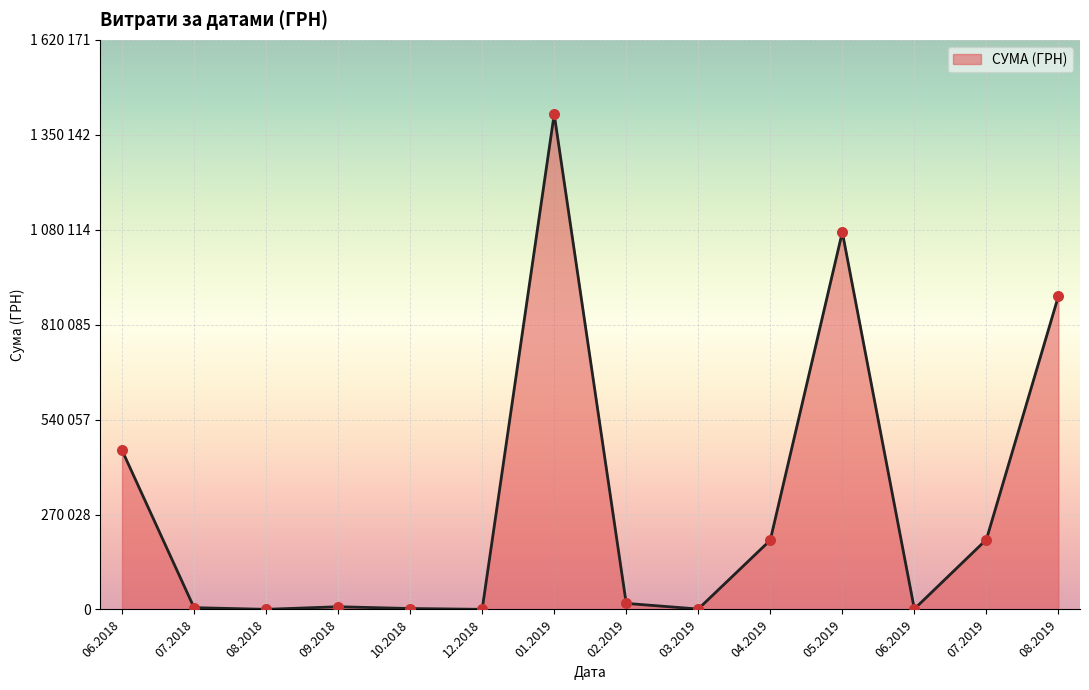

Is this an area chart (filled region under the line)?

Yes